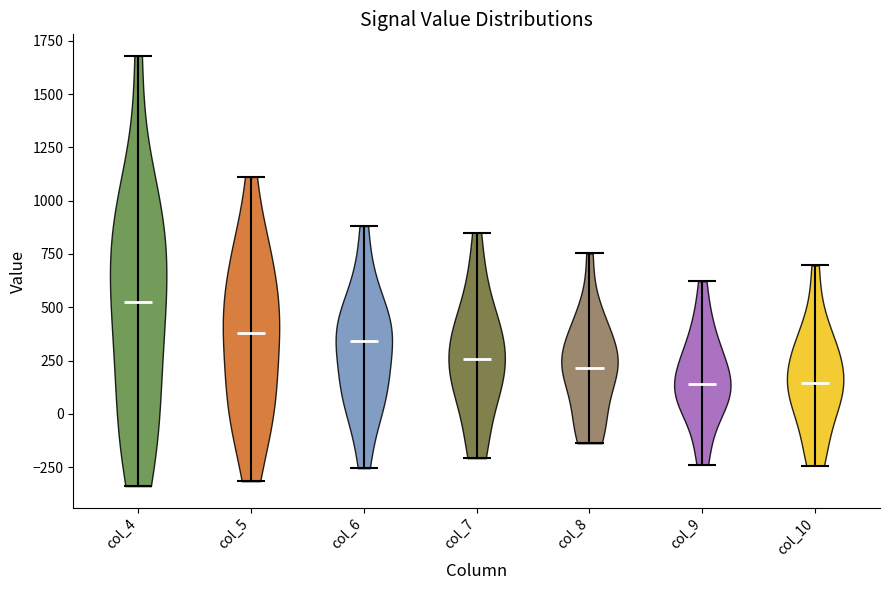

Reading left to right, read every violin against the y-axis: where its median line is, and the lowest and highest points it reaches. The values are not printed on the chart, so give them approximately, as read against the axis.

col_4: median line 550, lowest point -350, highest point 1700
col_5: median line 400, lowest point -300, highest point 1100
col_6: median line 350, lowest point -250, highest point 900
col_7: median line 250, lowest point -200, highest point 850
col_8: median line 200, lowest point -150, highest point 750
col_9: median line 150, lowest point -250, highest point 600
col_10: median line 150, lowest point -250, highest point 700